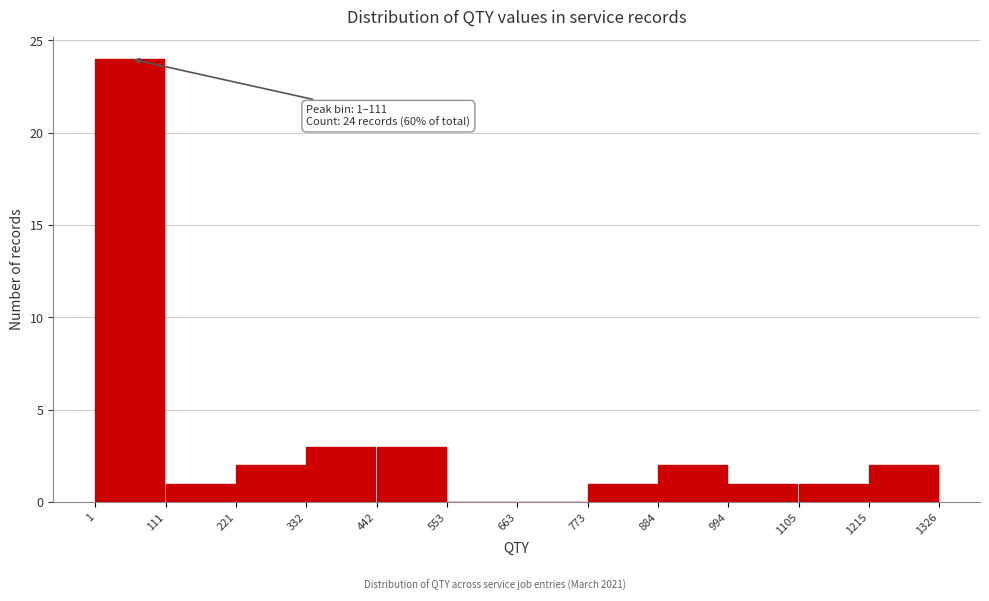

Over which range of the x-axis is the bar tallest?

1 to 111